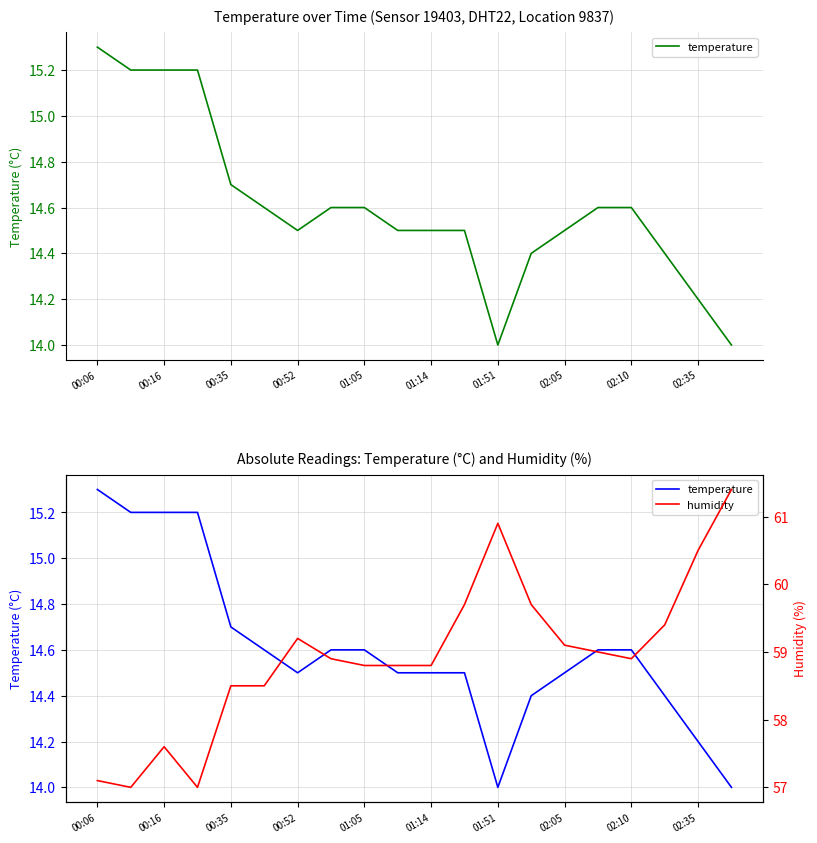

What value does the temperature series have at 17?

14.4